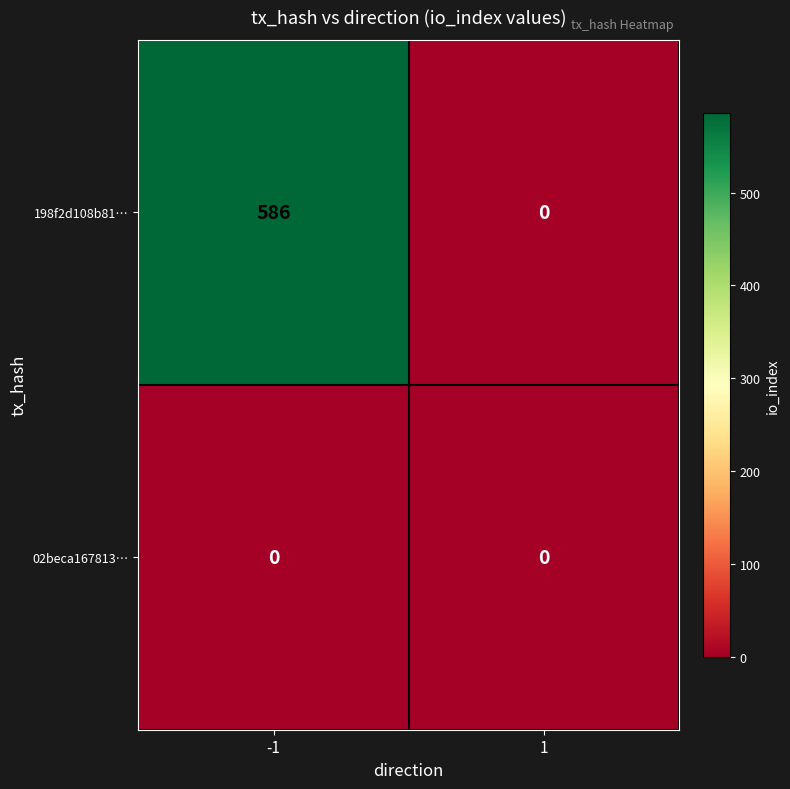

What is the difference between the 198f2d108b81… values at 1 and -1?

586